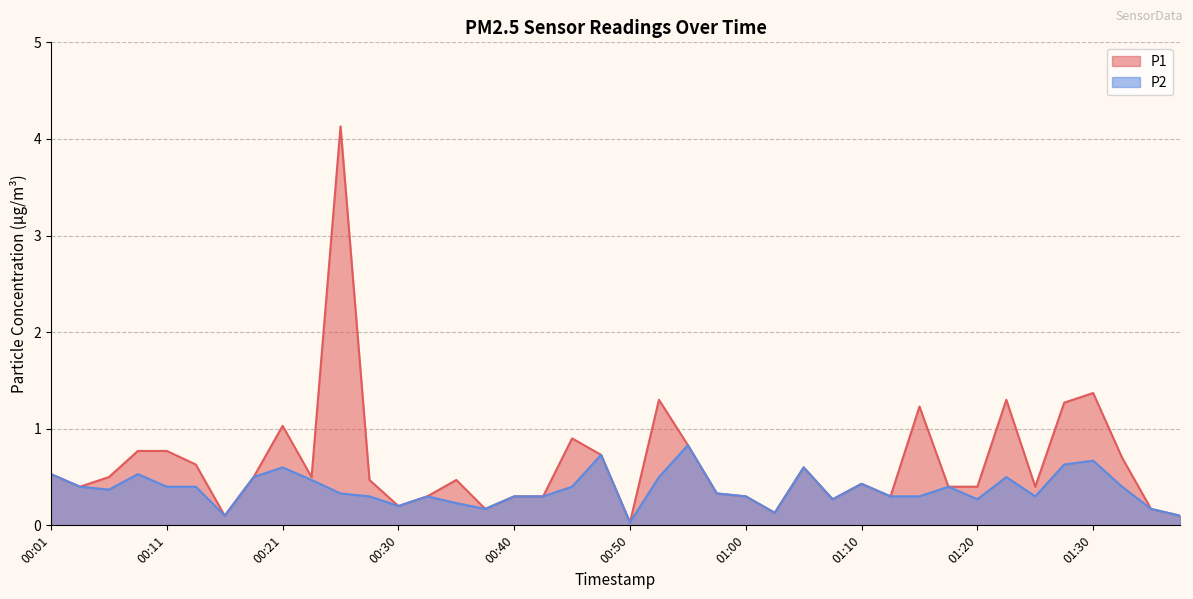

The P1 series shows 0.4 at 00:11. True or false?

False